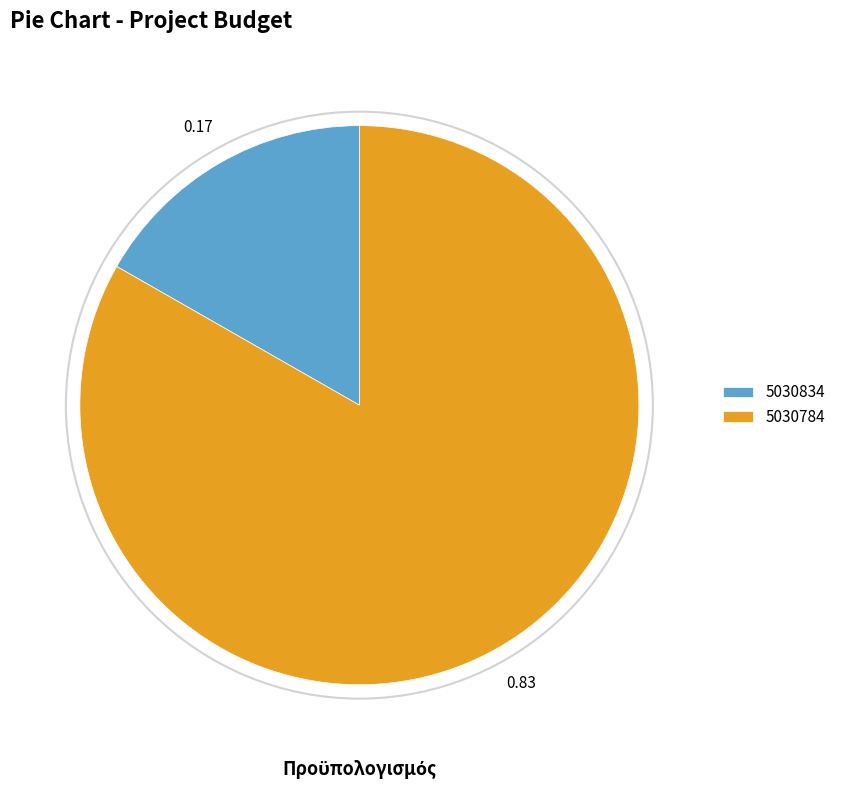

Does 5030834 represent more than half of the total?

No